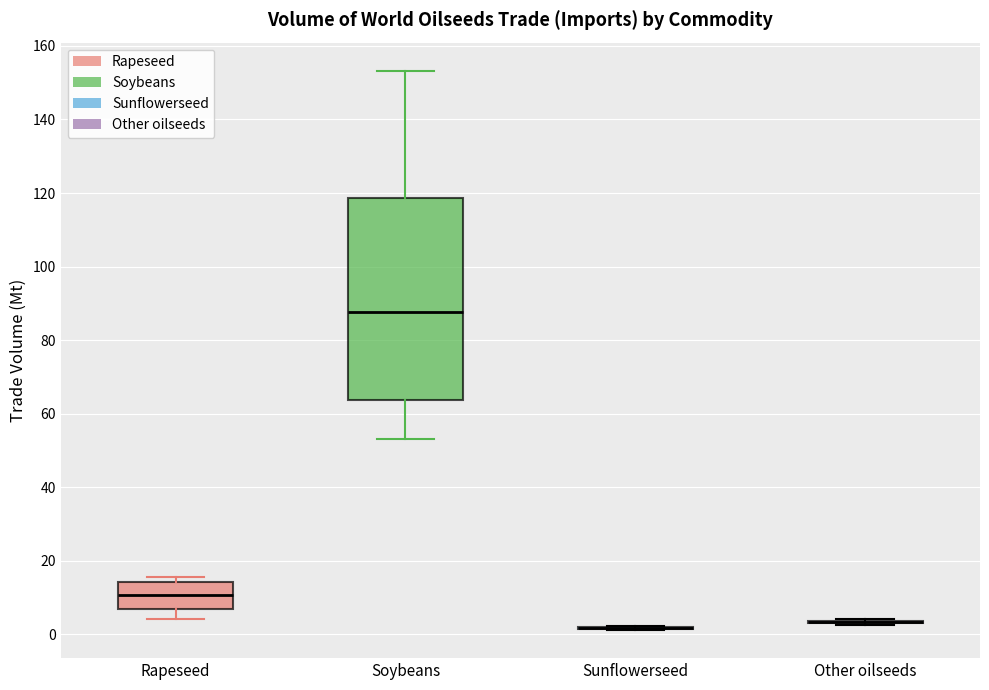

Which box is the tallest, from its lower edge to its upper edge?

Soybeans